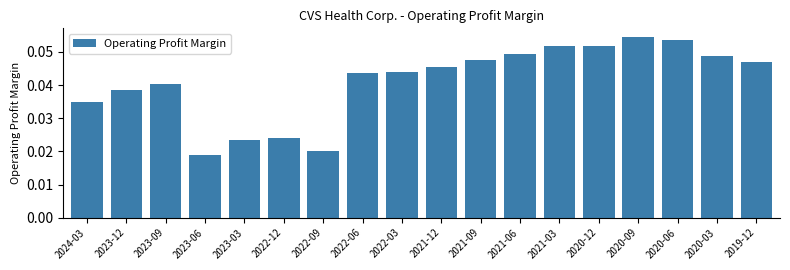

Between 2022-03 and 2023-03, which is larger?

2022-03